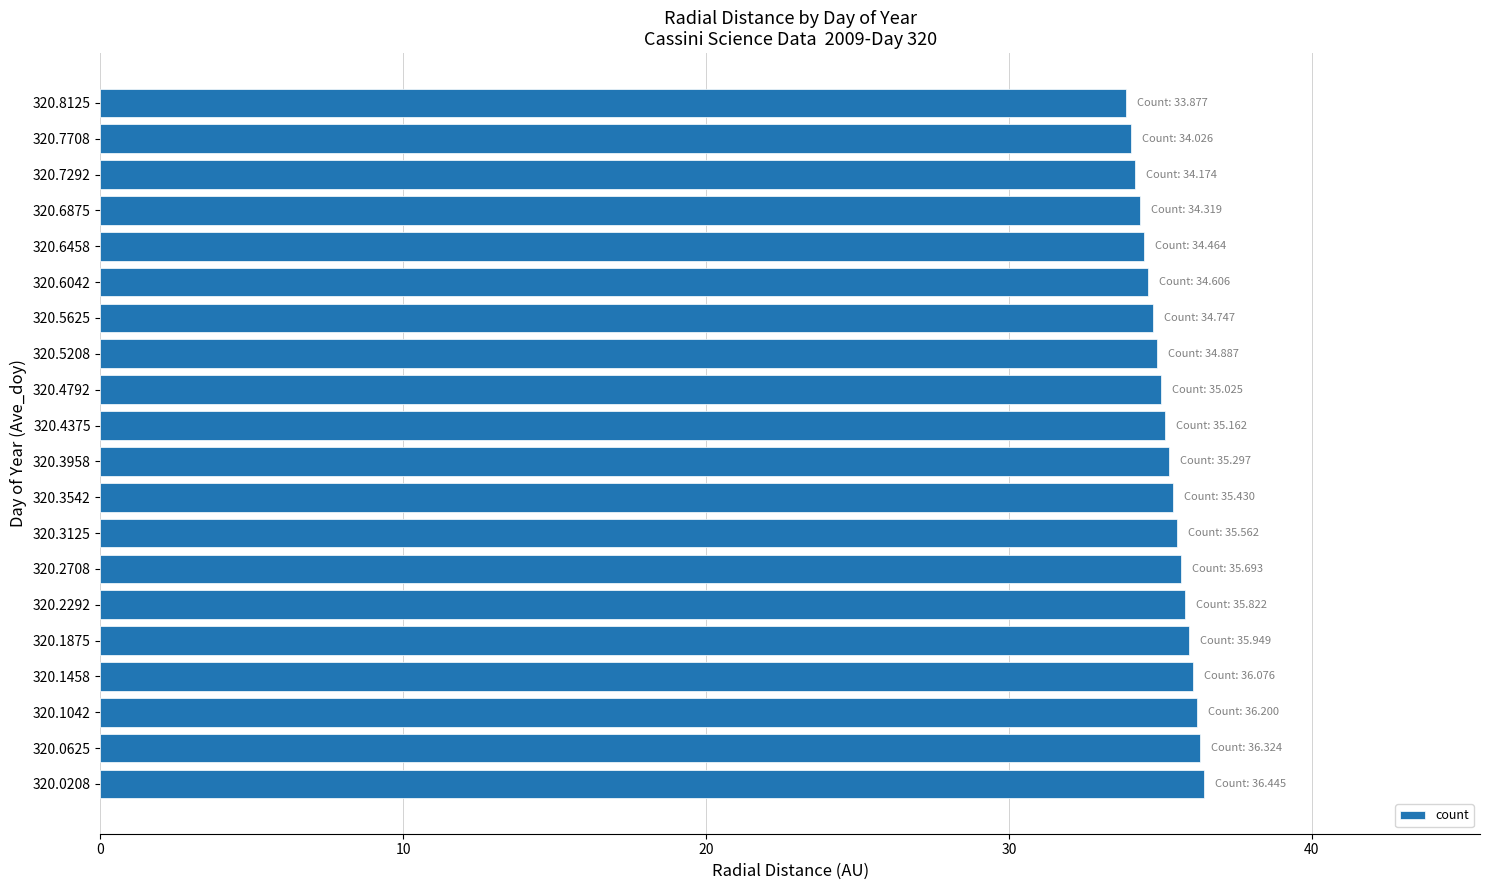

The value at 320.5625 is 34.7. True or false?

True